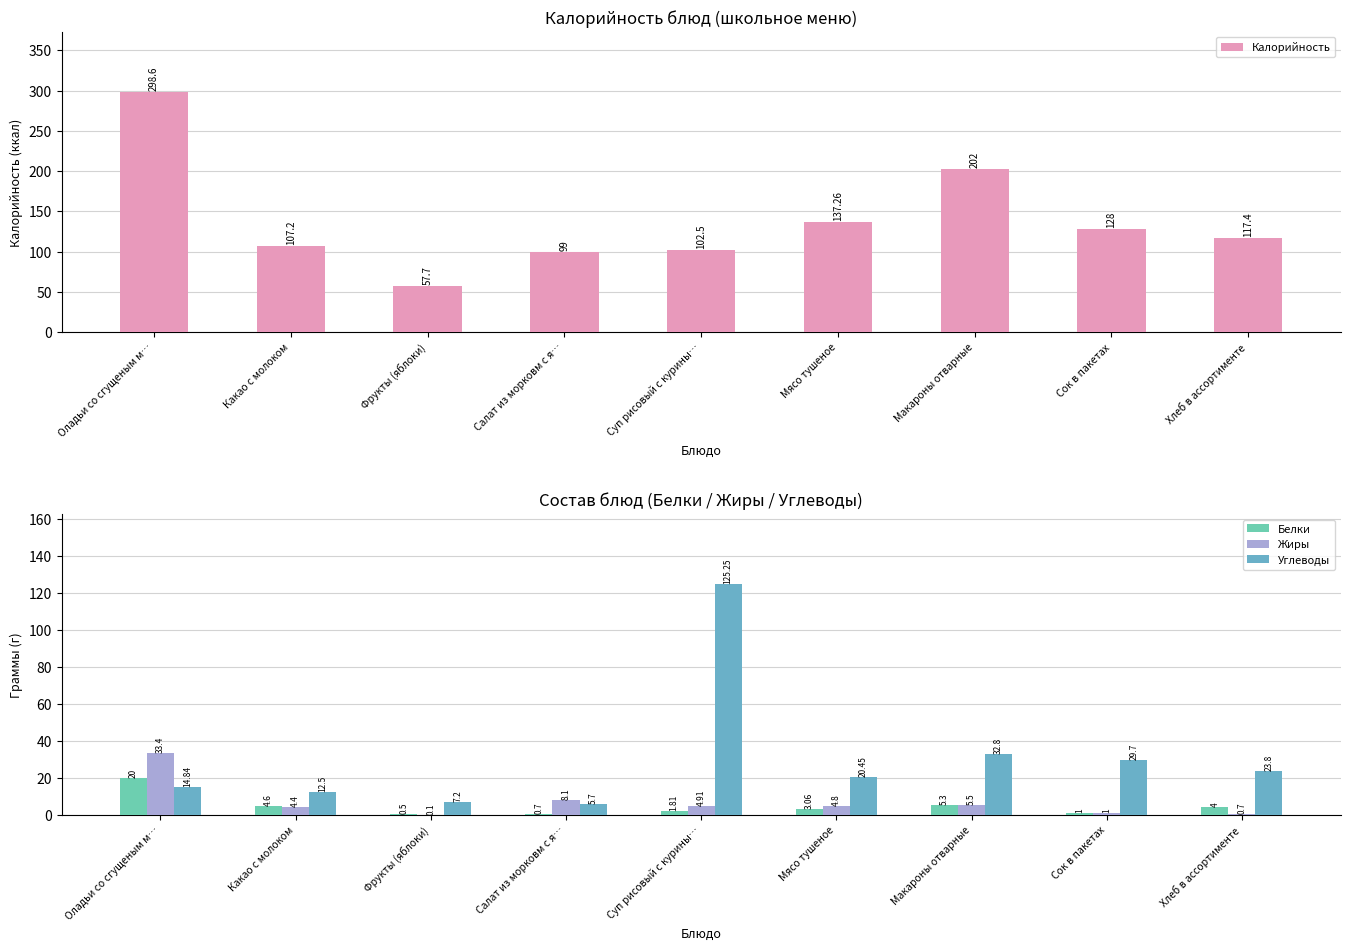

Reading right to left, what are all the values shown in this chart?

Калорийность: Хлеб в ассортименте=117.4	Сок в пакетах=128.0	Макароны отварные=202.0	Мясо тушеное=137.3	Суп рисовый с курины…=102.5	Салат из морковм с я…=99.0	Фрукты (яблоки)=57.7	Какао с молоком=107.2	Оладьи со сгущеным м…=298.6
Белки: Хлеб в ассортименте=4.0	Сок в пакетах=1.0	Макароны отварные=5.3	Мясо тушеное=3.1	Суп рисовый с курины…=1.8	Салат из морковм с я…=0.7	Фрукты (яблоки)=0.5	Какао с молоком=4.6	Оладьи со сгущеным м…=20.0
Жиры: Хлеб в ассортименте=0.7	Сок в пакетах=1.0	Макароны отварные=5.5	Мясо тушеное=4.8	Суп рисовый с курины…=4.9	Салат из морковм с я…=8.1	Фрукты (яблоки)=0.1	Какао с молоком=4.4	Оладьи со сгущеным м…=33.4
Углеводы: Хлеб в ассортименте=23.8	Сок в пакетах=29.7	Макароны отварные=32.8	Мясо тушеное=20.4	Суп рисовый с курины…=125.2	Салат из морковм с я…=5.7	Фрукты (яблоки)=7.2	Какао с молоком=12.5	Оладьи со сгущеным м…=14.8